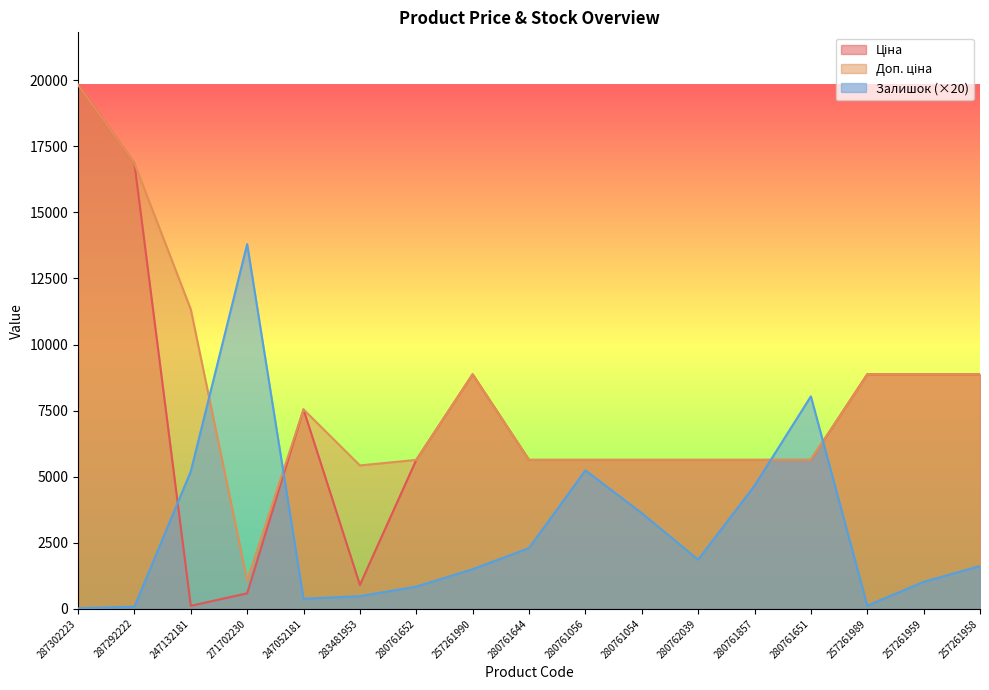

The Доп. ціна series shows 3390.7 at 280761651. True or false?

False